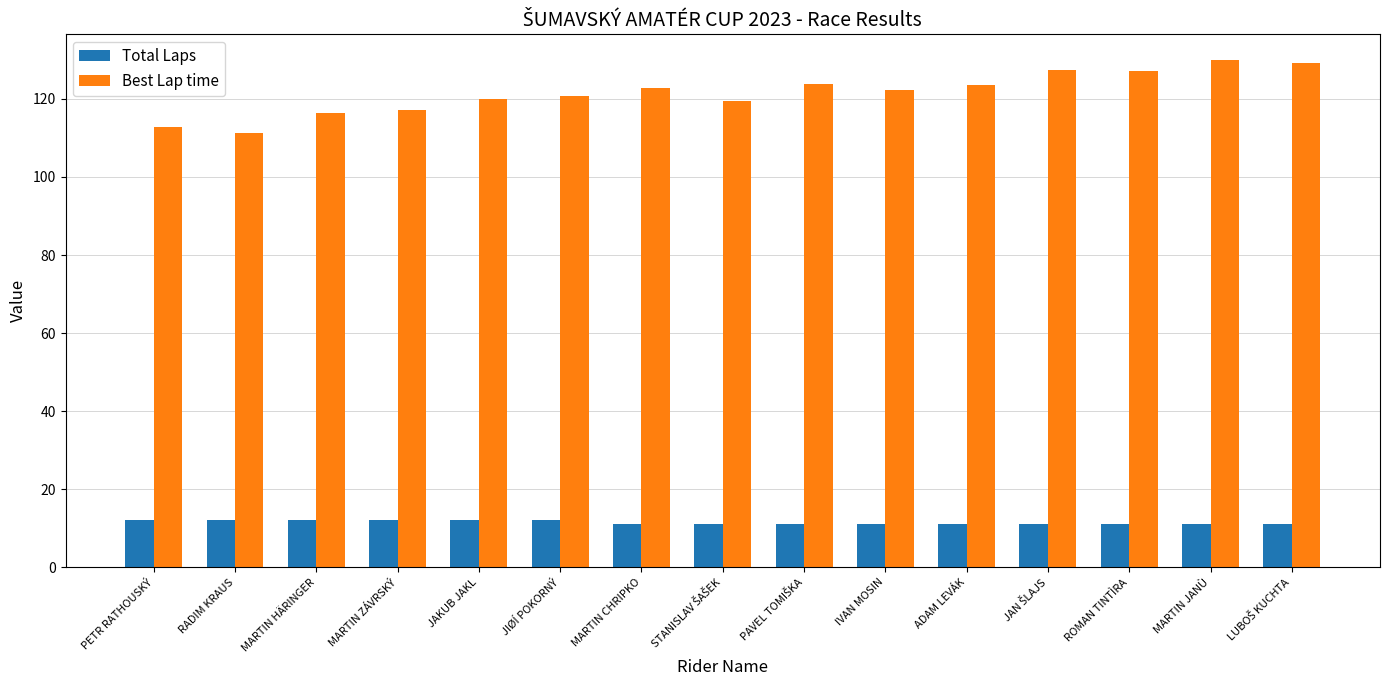

How many values in the Best Lap time series are below 122?

7